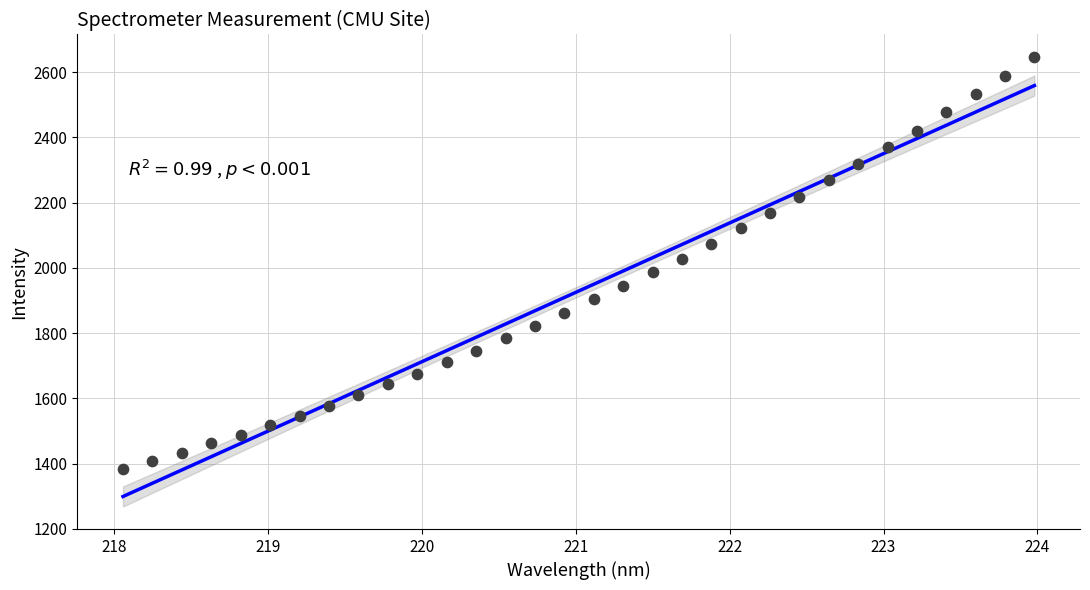

What is the range of X values (max minus min)?

5.9